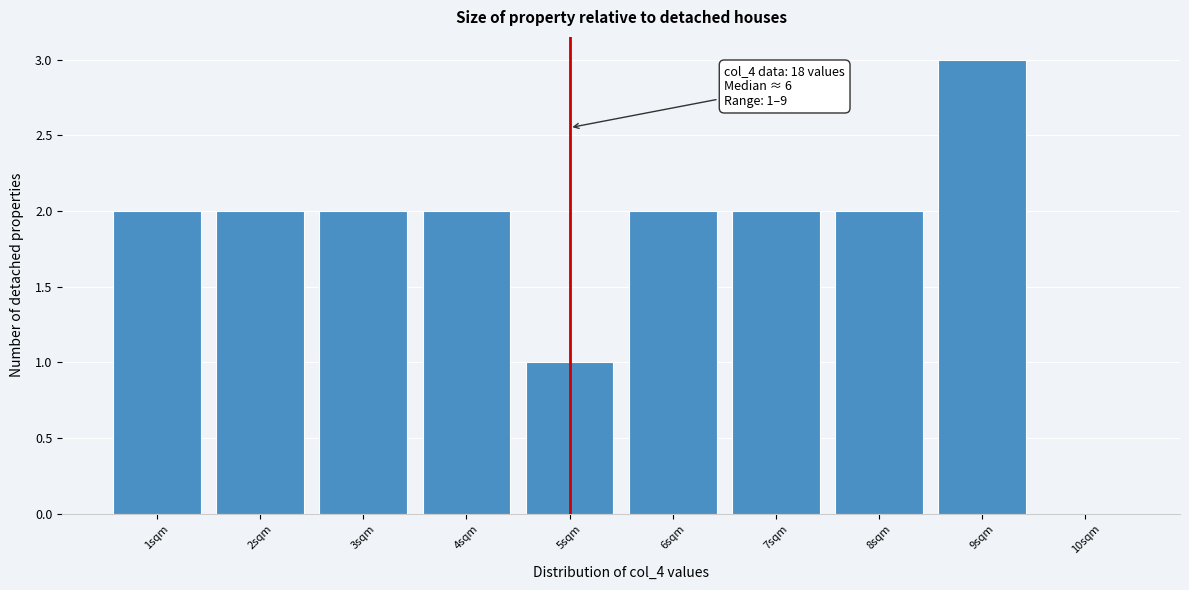

Reading right to left, list all the values displayed in this chart.

10sqm=0	9sqm=3	8sqm=2	7sqm=2	6sqm=2	5sqm=1	4sqm=2	3sqm=2	2sqm=2	1sqm=2